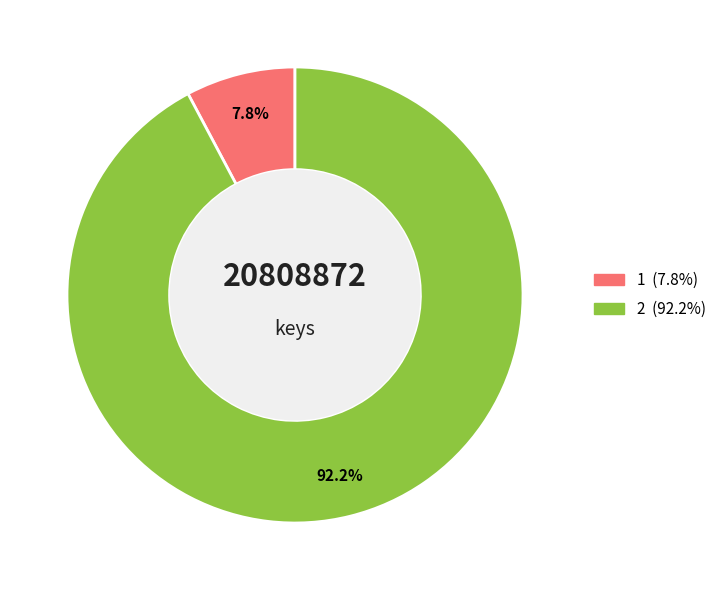

True or false: 2 accounts for 92% of the total.

True